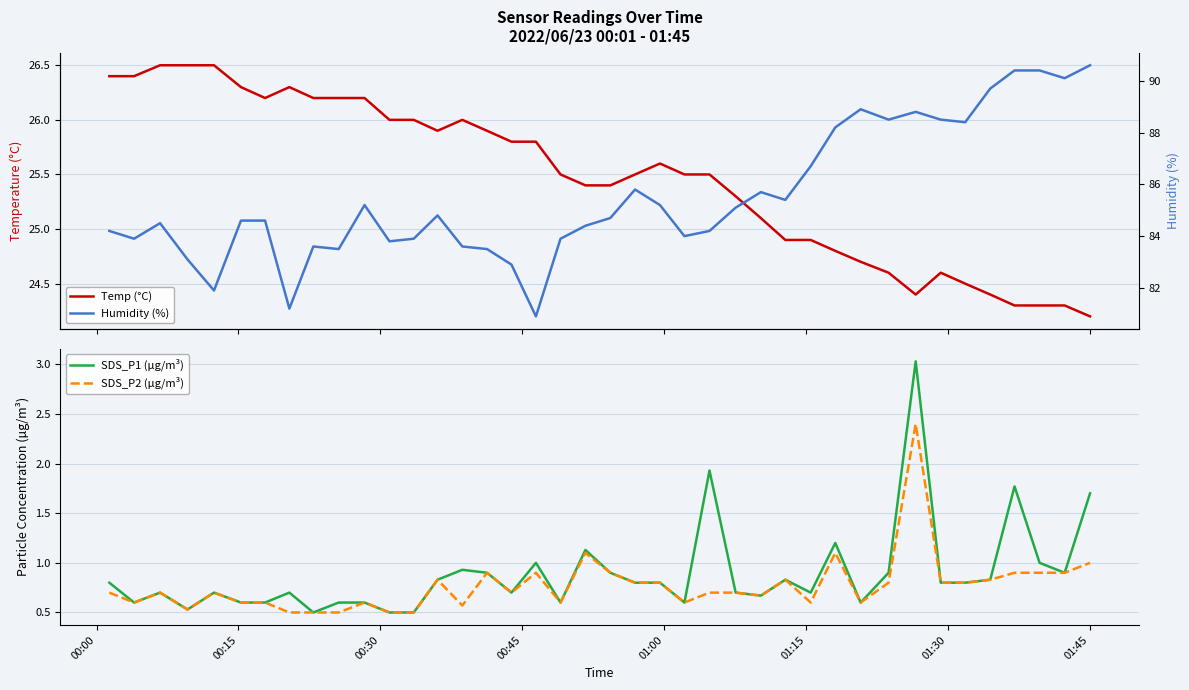

What is the average value of the SDS_P1 (µg/m³) series?

0.9